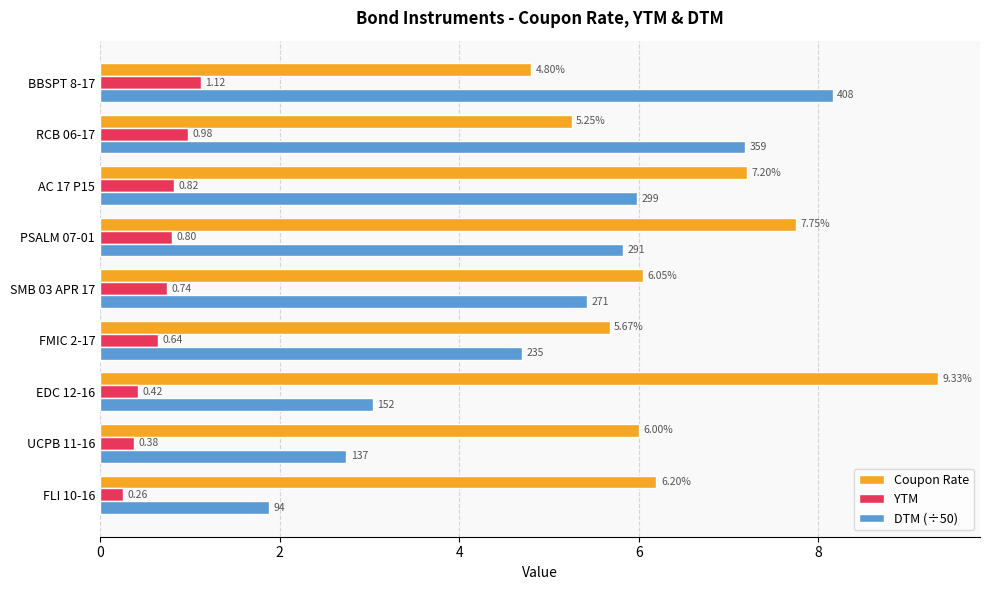

Which series changed the most between PSALM 07-01 and BBSPT 8-17?

Coupon Rate